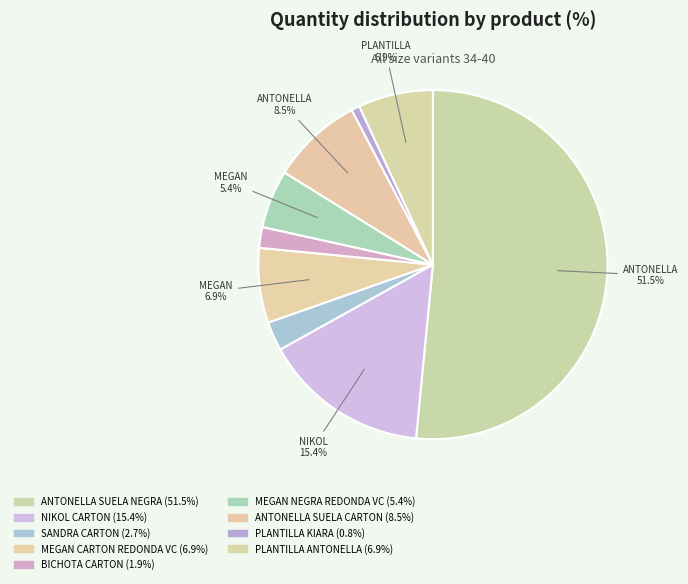

What is the majority slice?

ANTONELLA SUELA NEGRA